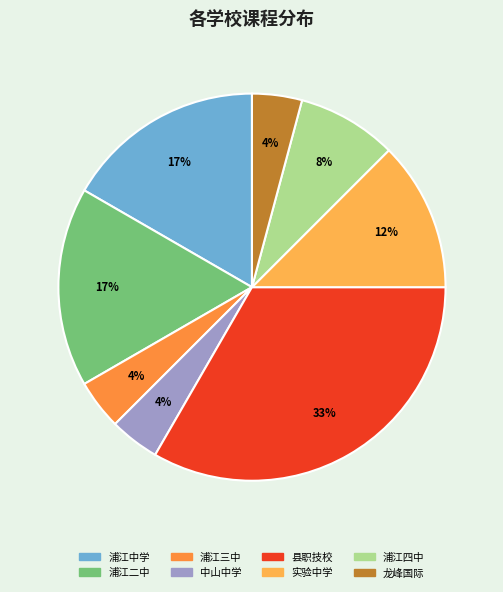

Is the sum of 浦江四中 and 浦江三中 greater than half?

No